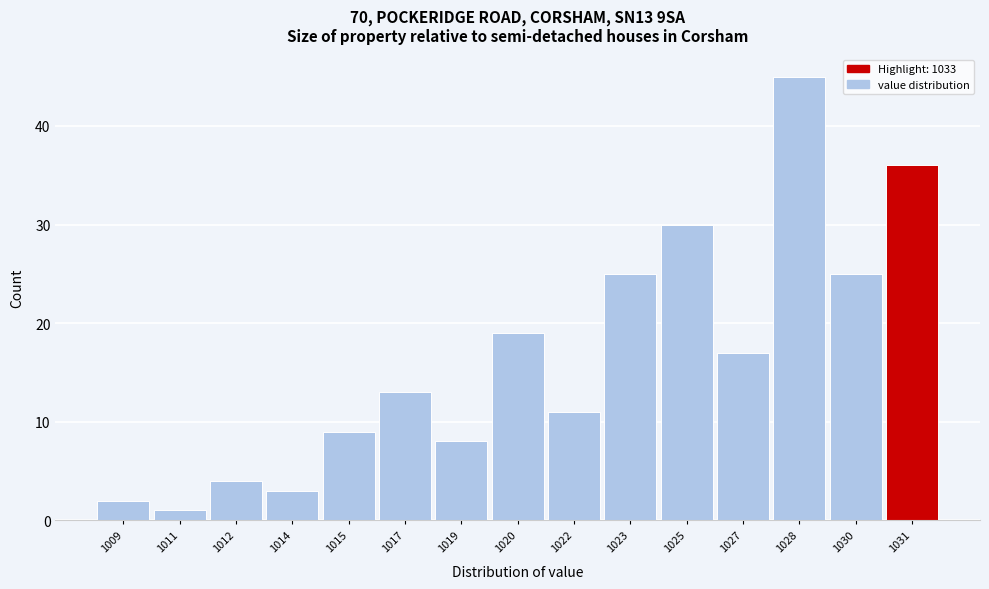

Reading left to right, list all the values displayed in this chart.

1009=2	1011=1	1012=4	1014=3	1015=9	1017=13	1019=8	1020=19	1022=11	1023=25	1025=30	1027=17	1028=45	1030=25	1031=36